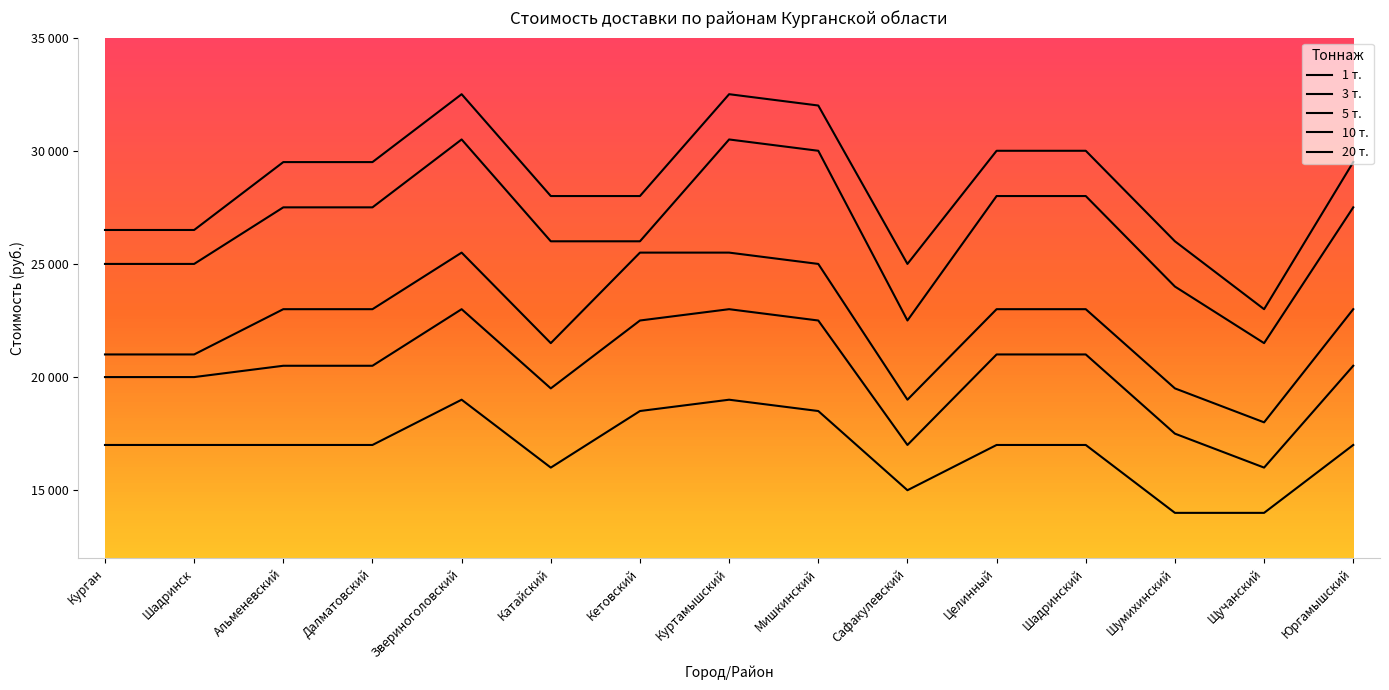

Where does the 10 т. series first go above 27500?

Звериноголовский